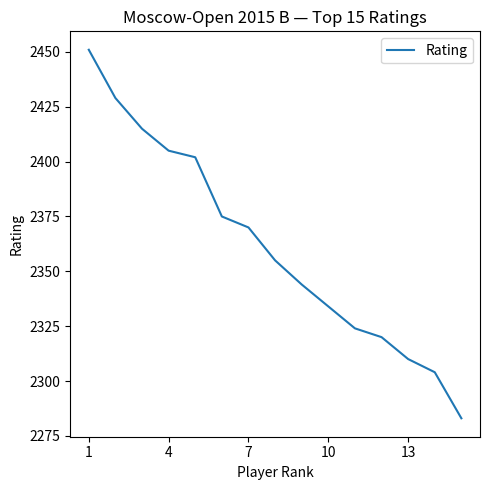

What is the smallest value displayed?

2283